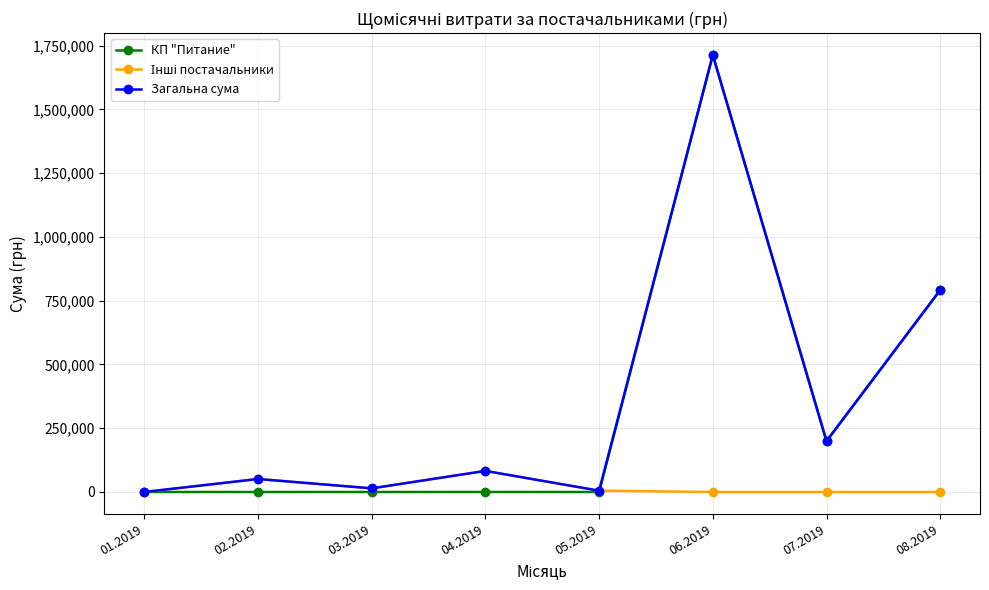

Where is Загальна сума nearest to the value 856465?

08.2019